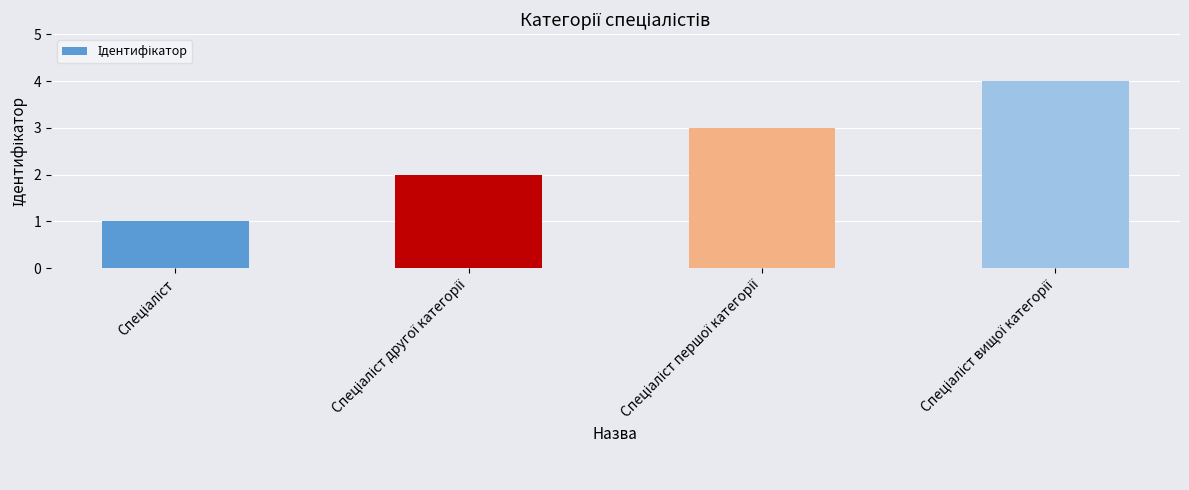

What is the sum of all values?

10